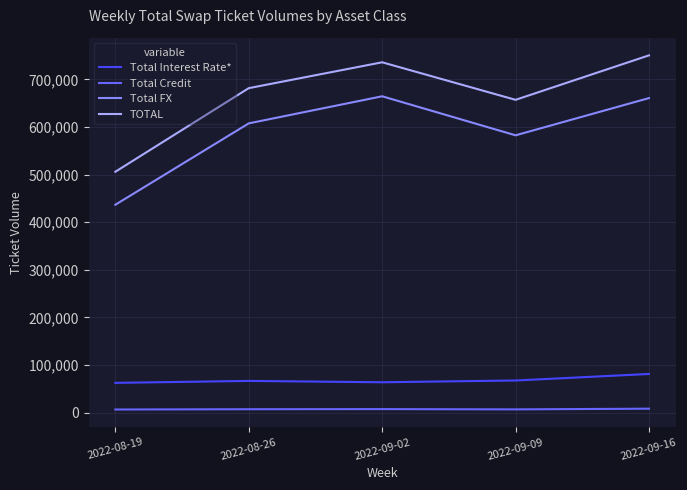

True or false: Total Interest Rate* and TOTAL intersect in this chart.

False